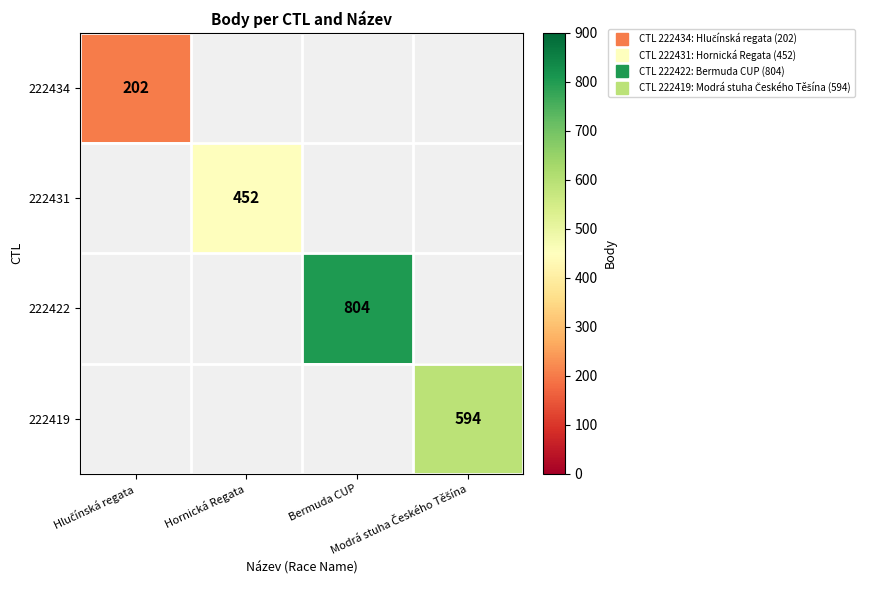

What is the smallest value displayed?

202.0